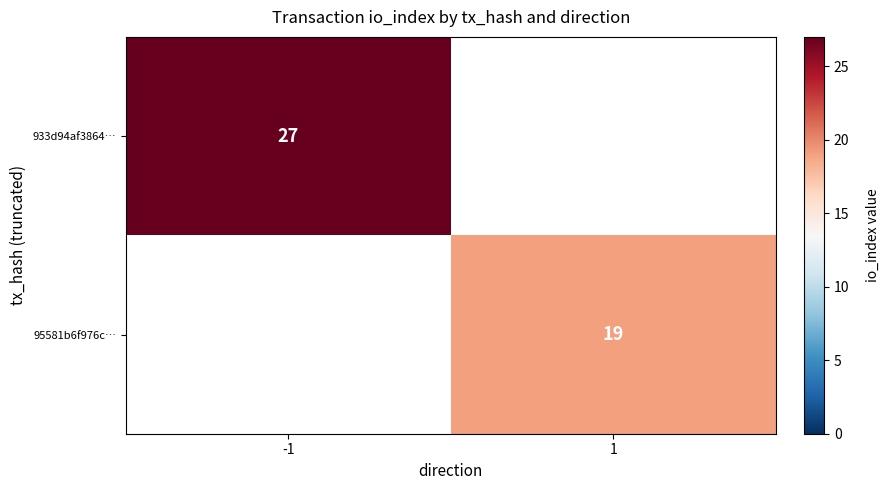

The value of 95581b6f976c… at 1 is 4. True or false?

False